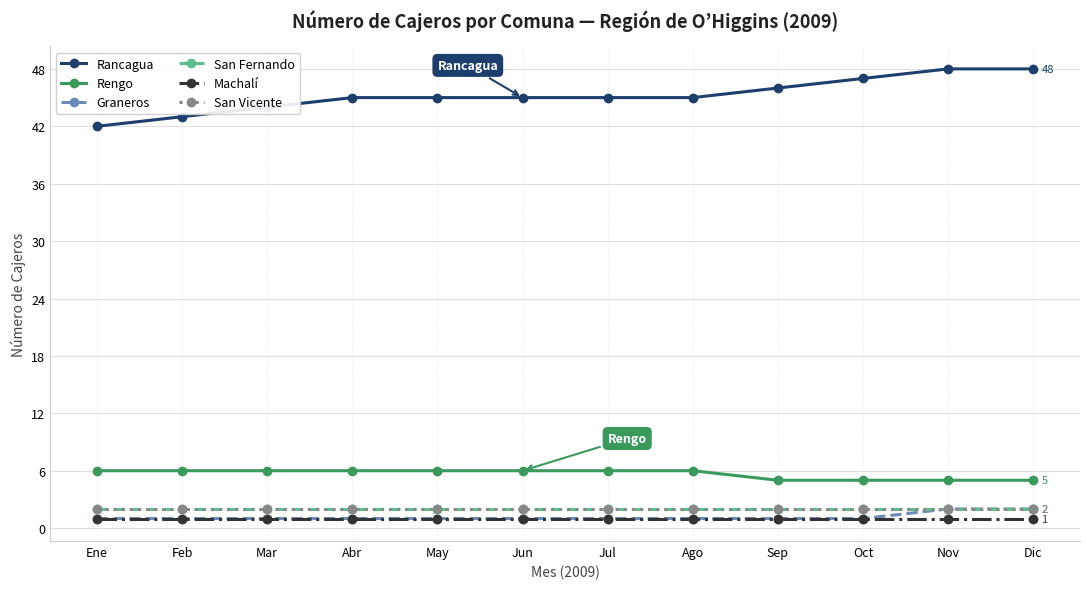

What is the maximum value shown in the chart?

48